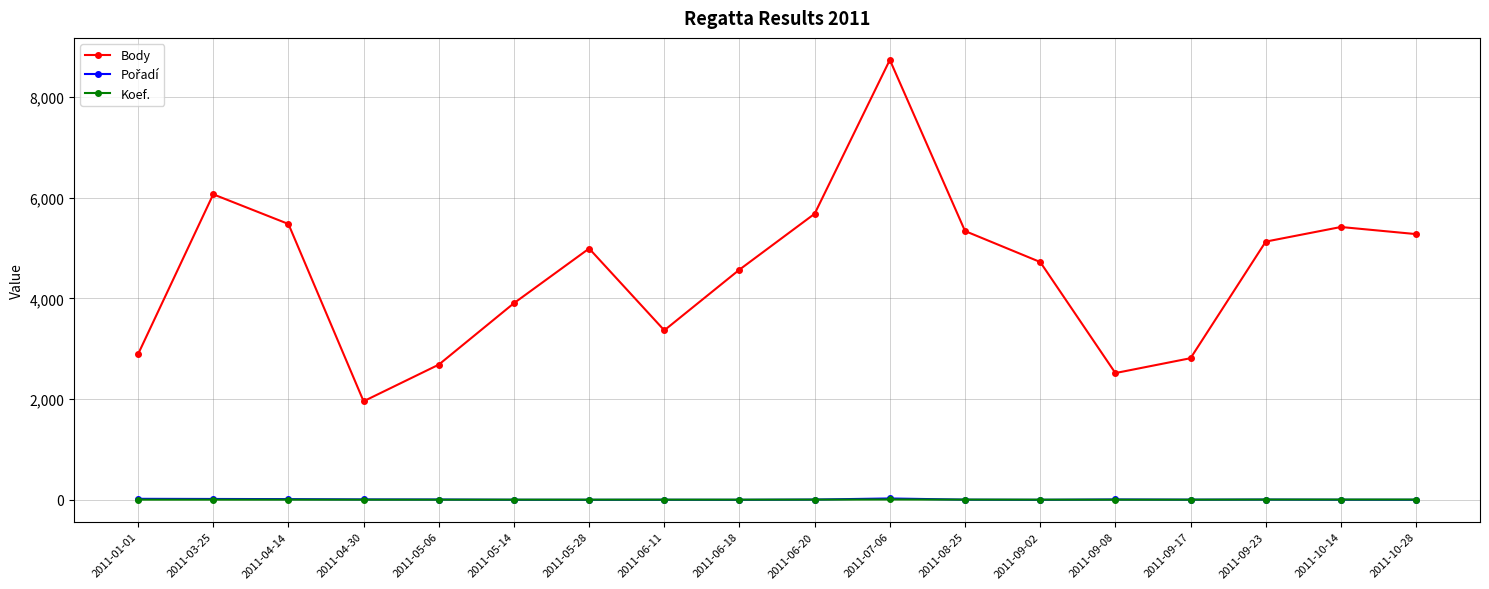

True or false: Koef. and Body intersect in this chart.

False